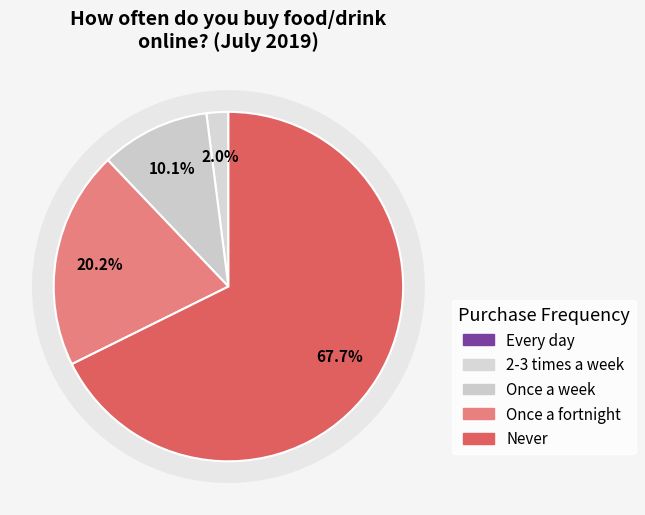

Is Once a week the majority of the pie?

No